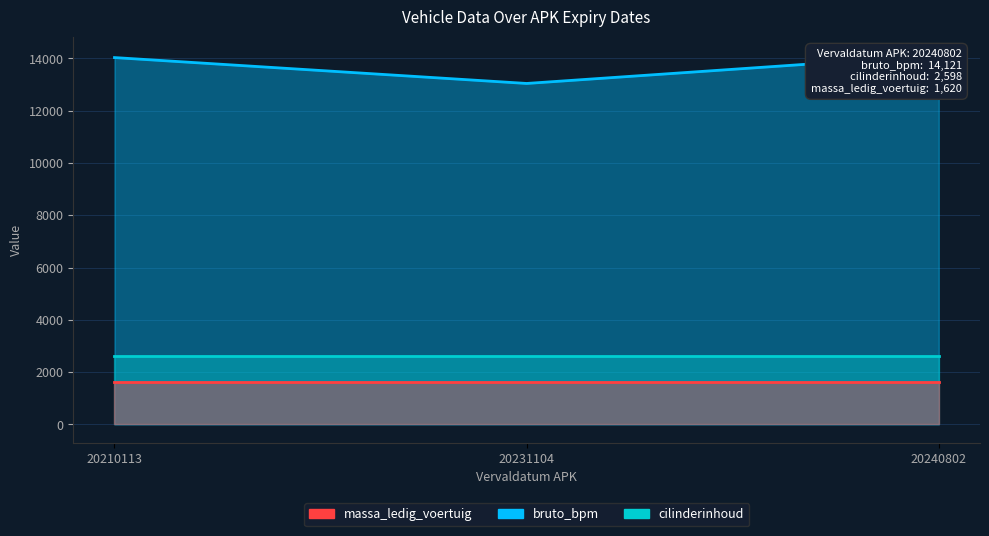

Read the cilinderinhoud value at 20240802.

2598